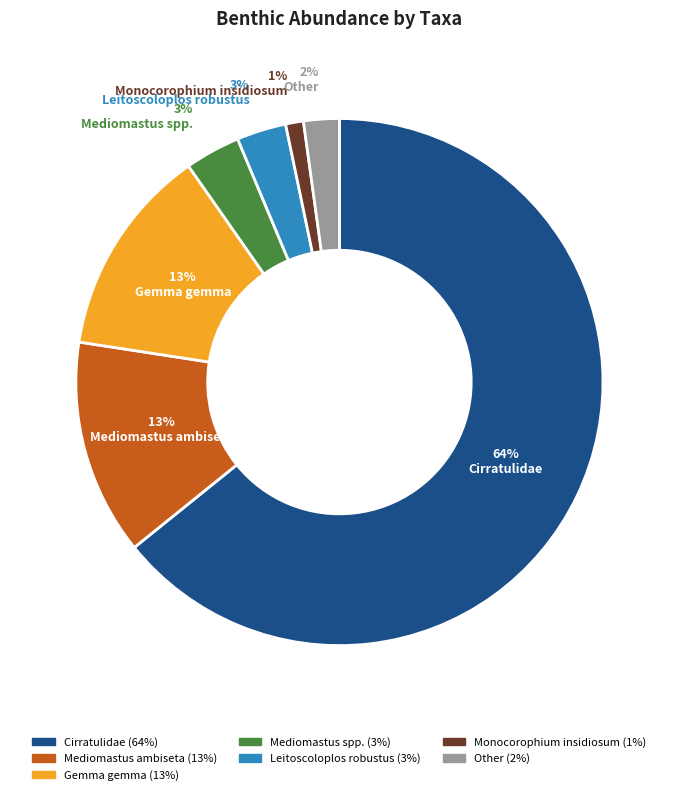

To the nearest percent, what is the average slice percentage?

14%